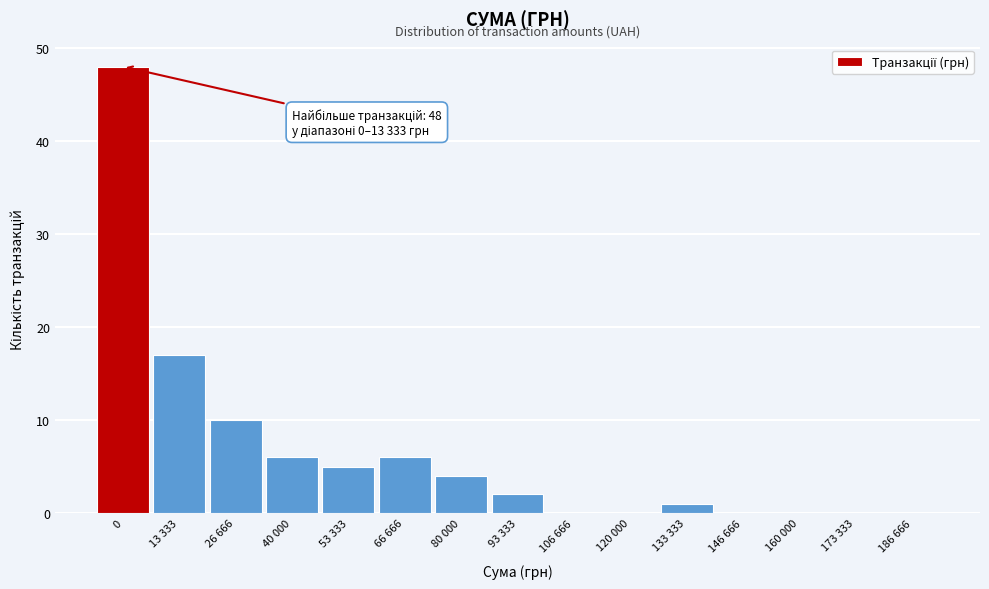

Reading left to right, extract all data points from this chart.

0=48	13 333=17	26 666=10	40 000=6	53 333=5	66 666=6	80 000=4	93 333=2	106 666=0	120 000=0	133 333=1	146 666=0	160 000=0	173 333=0	186 666=0